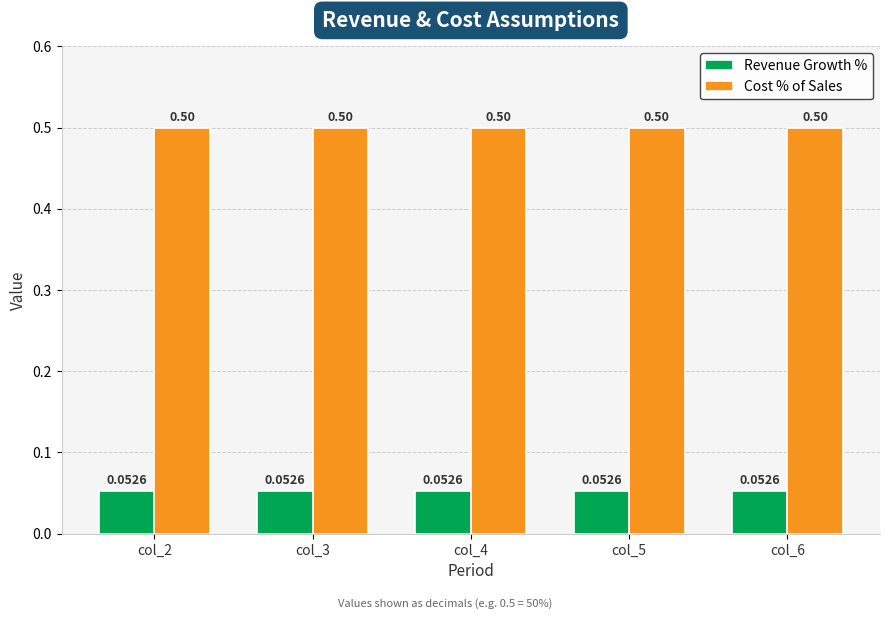

How many distinct data groups are displayed?

2